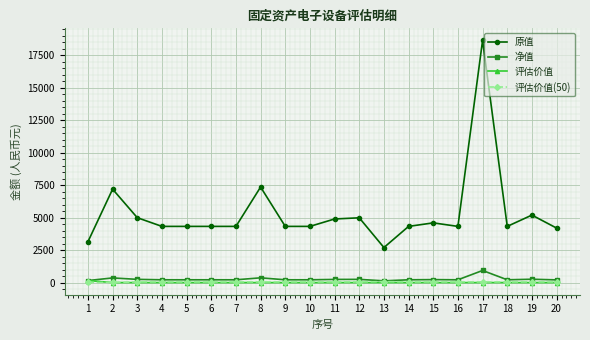

Count the number of data series in this chart.

4